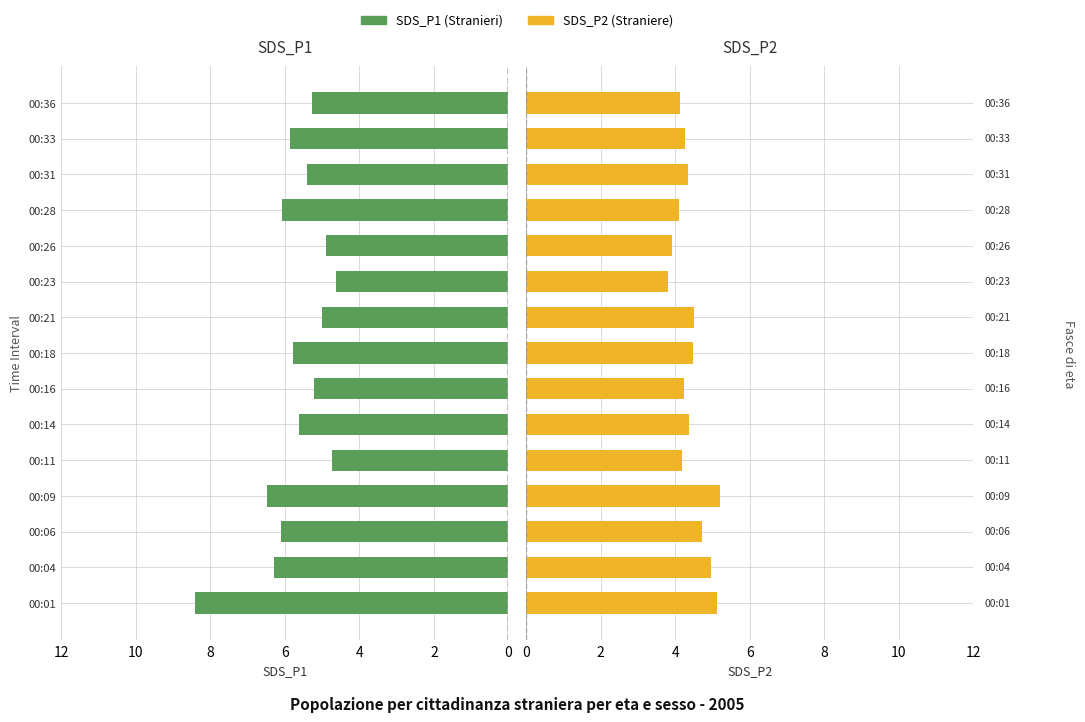

Which series has the largest total across all categories?

SDS_P1